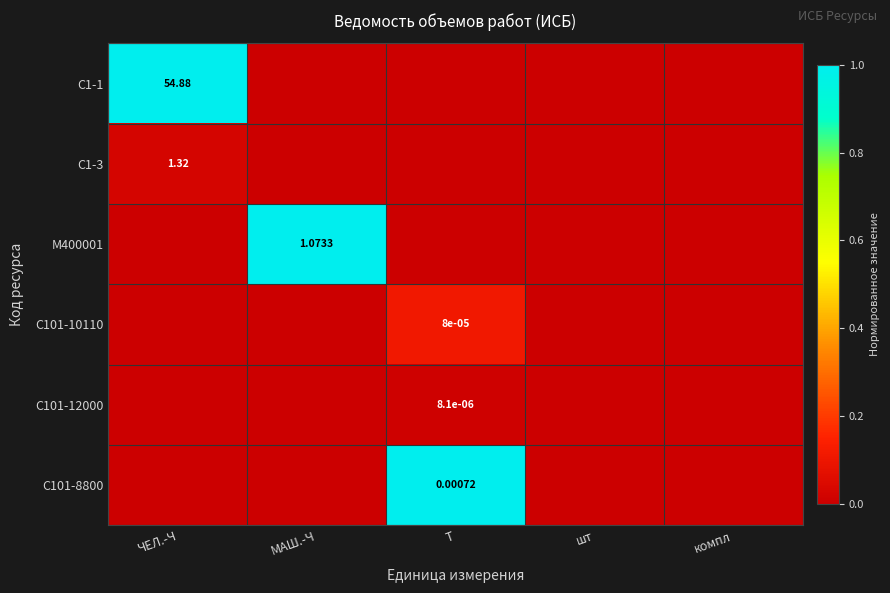

At ЧЕЛ.-Ч, list the series in order from smallest to largest.

М400001, С101-10110, С101-12000, С101-8800, С1-3, С1-1